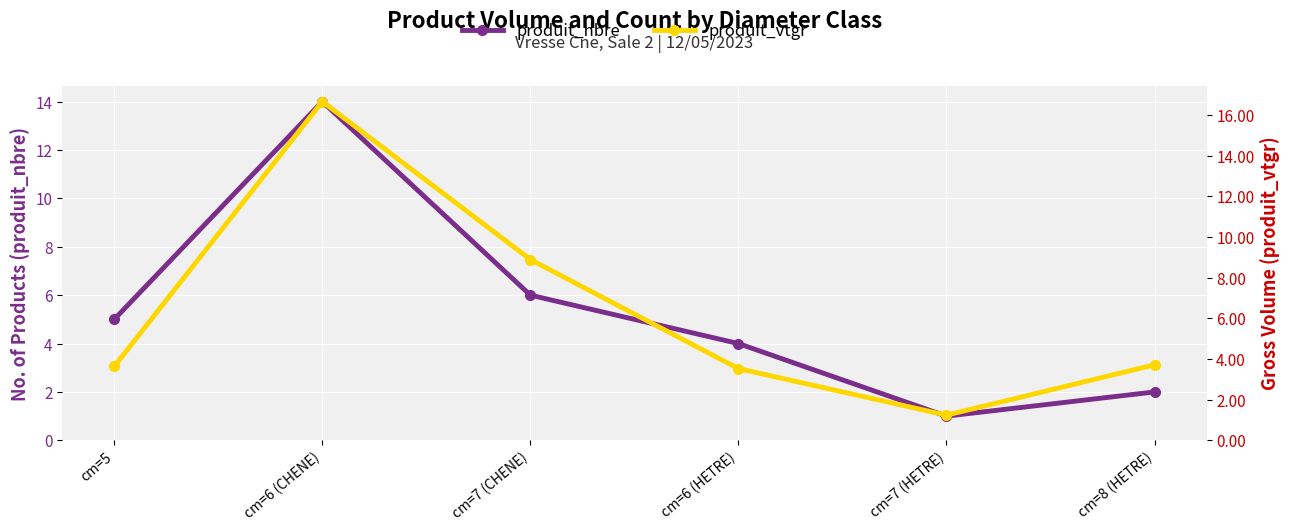

True or false: produit_vtgr and produit_nbre intersect in this chart.

True